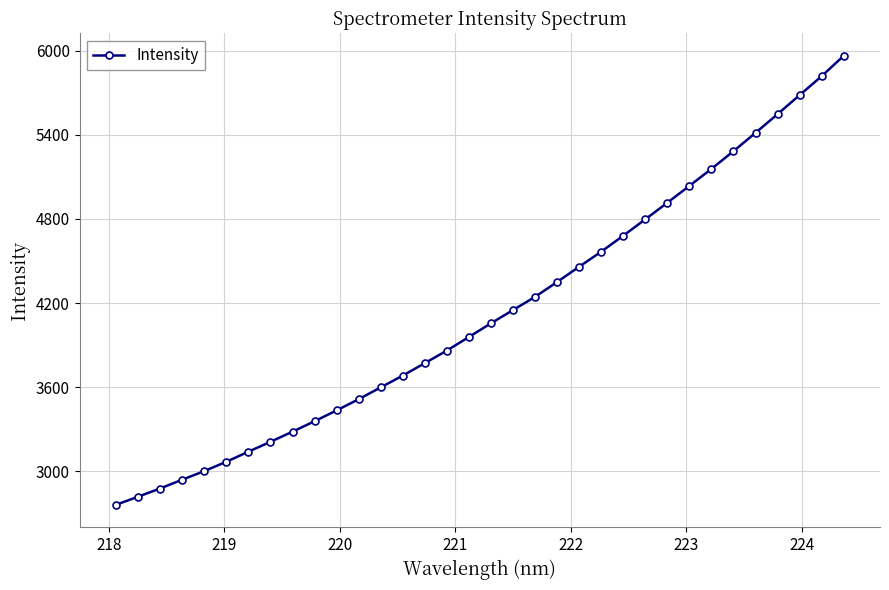

What is the greatest value displayed?

5962.4